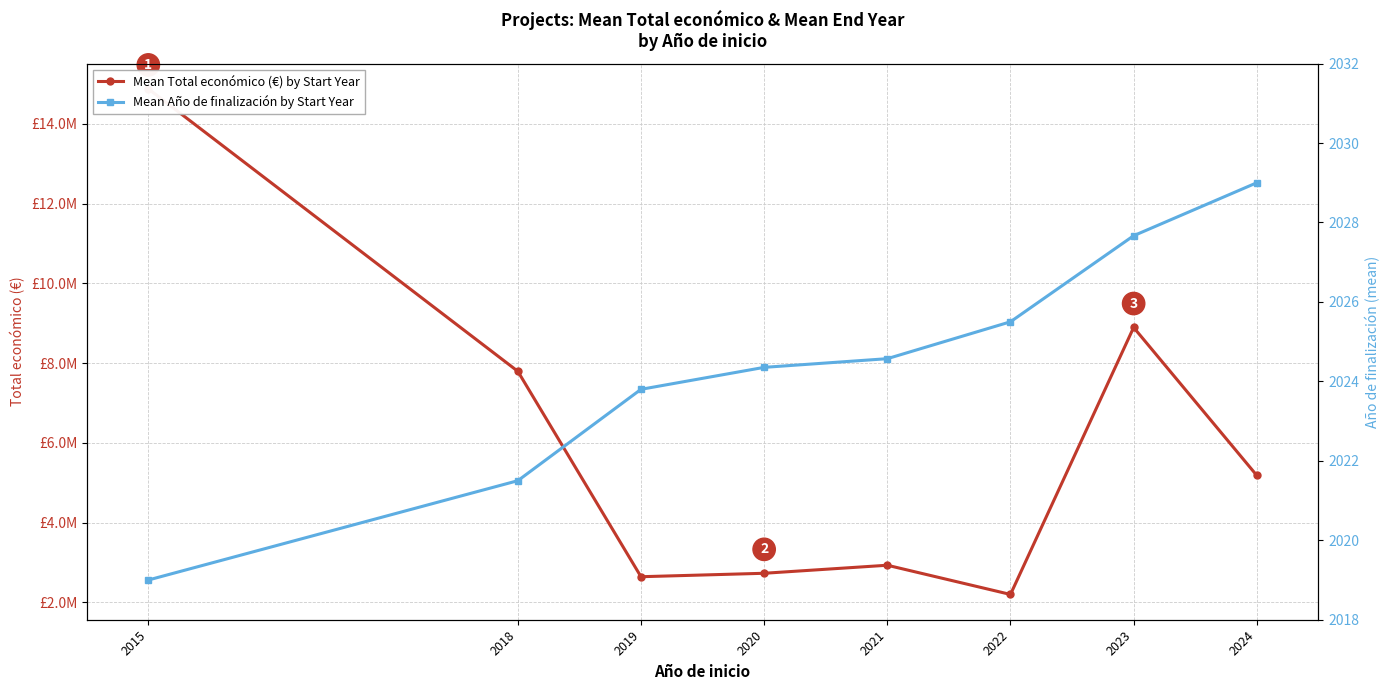

Reading left to right, extract all data points from this chart.

Mean Total económico (€) by Start Year: 2015=14874340.0	2018=7794461.5	2019=2644809.2	2020=2731163.2	2021=2932665.7	2022=2200353.8	2023=8892999.3	2024=5183382.0
Mean Año de finalización by Start Year: 2015=2019.0	2018=2021.5	2019=2023.8	2020=2024.4	2021=2024.6	2022=2025.5	2023=2027.7	2024=2029.0